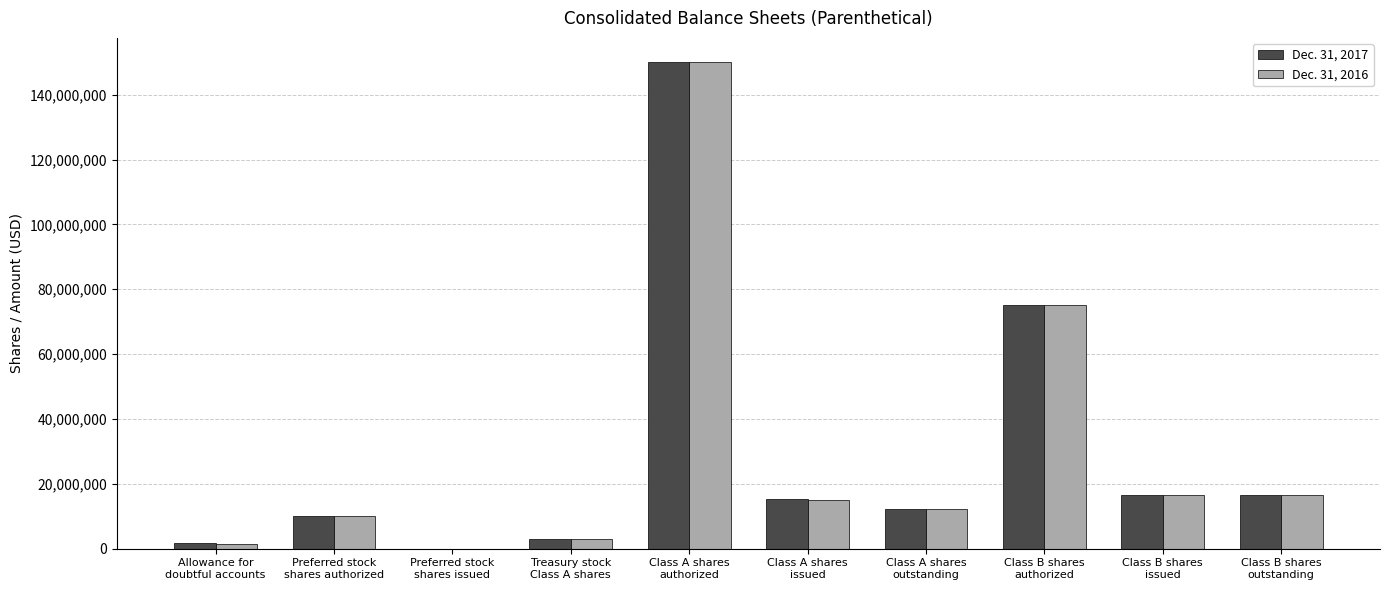

Between Preferred stock
shares authorized and Class A shares
issued, which series saw the biggest shift?

Dec. 31, 2017